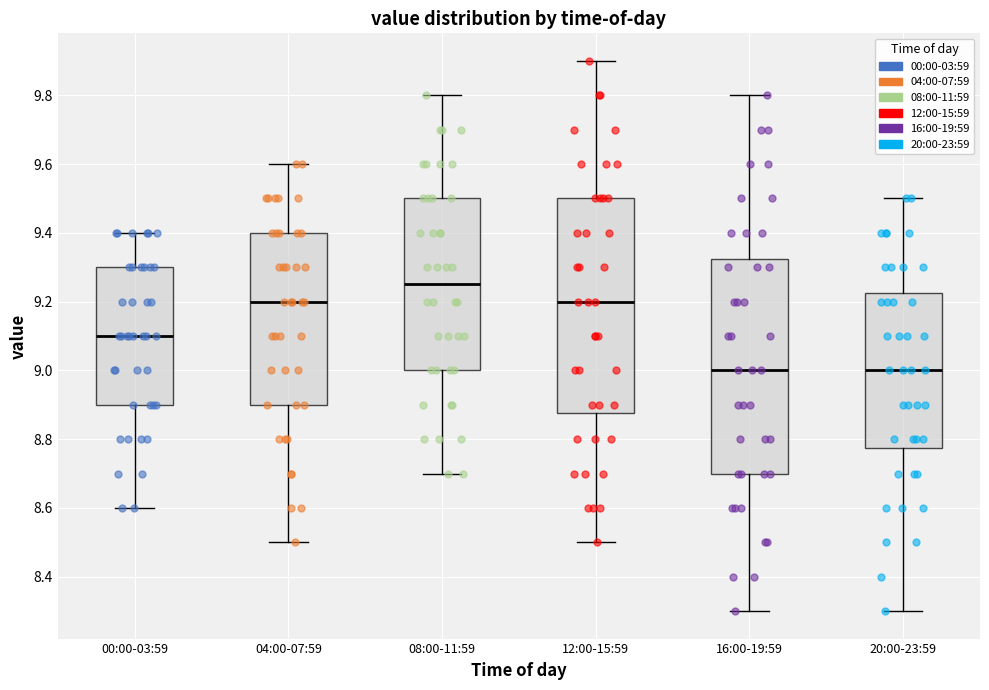

Reading left to right, read every box against the y-axis: the position of its median line, the range the box covers, and the ends of its whiskers. The values are not printed on the chart, so give them approximately, as read against the axis.

00:00-03:59: median 9.10, box 8.90 to 9.30, whiskers 8.60 to 9.40
04:00-07:59: median 9.20, box 8.90 to 9.40, whiskers 8.50 to 9.60
08:00-11:59: median 9.26, box 9.00 to 9.50, whiskers 8.70 to 9.80
12:00-15:59: median 9.20, box 8.88 to 9.50, whiskers 8.50 to 9.90
16:00-19:59: median 9.00, box 8.70 to 9.32, whiskers 8.30 to 9.80
20:00-23:59: median 9.00, box 8.78 to 9.22, whiskers 8.30 to 9.50